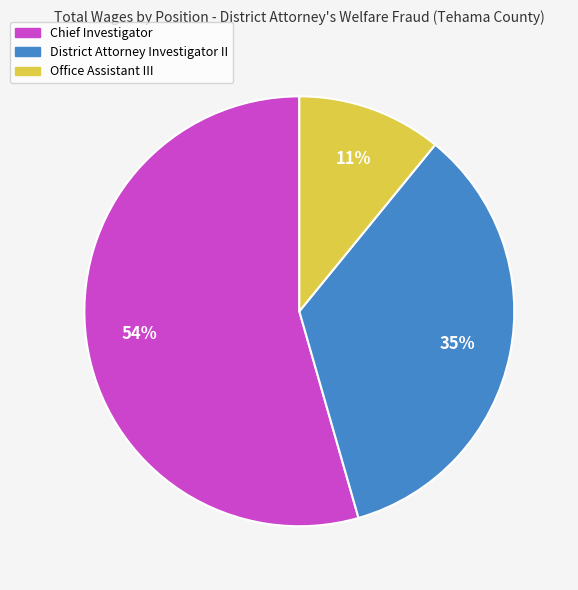

What is the largest slice in the pie chart?

Chief Investigator